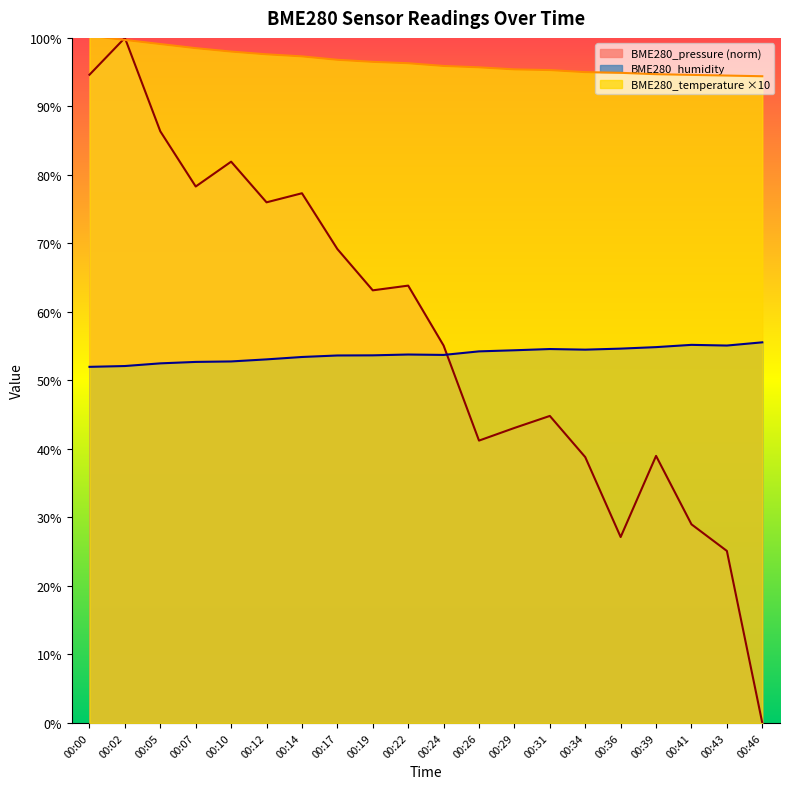

Where is the first local minimum for BME280_pressure_norm?

00:07